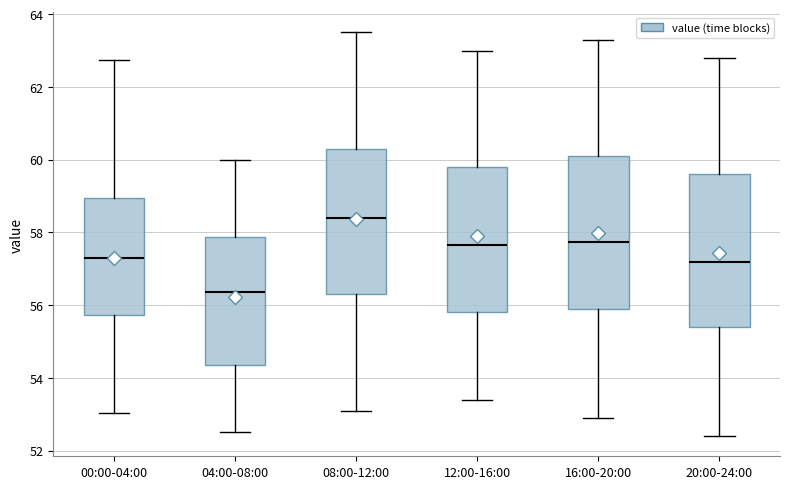

Where does the lower whisker of the box for 16:00-20:00 end on the y-axis? The values are not printed on the chart, so give them approximately, as read against the axis.

53.0